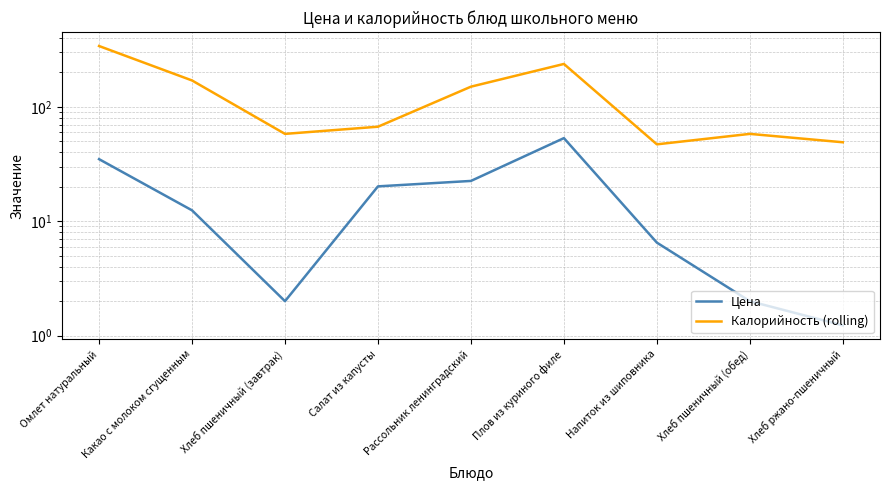

Which label corresponds to the largest value in the chart?

Омлет натуральный